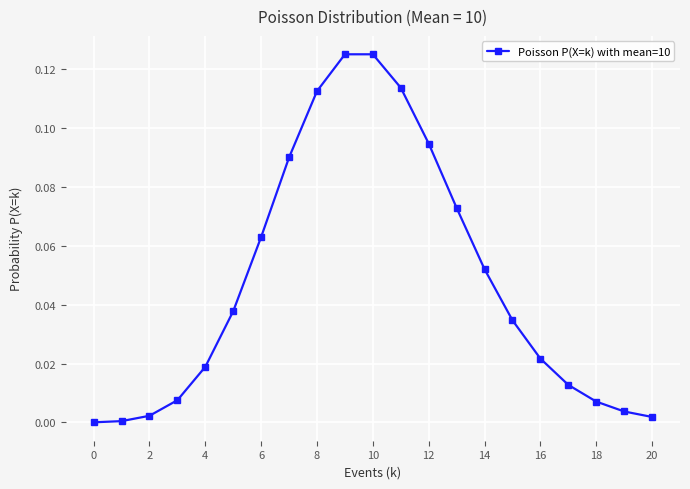

What is the sum of all values?

1.0